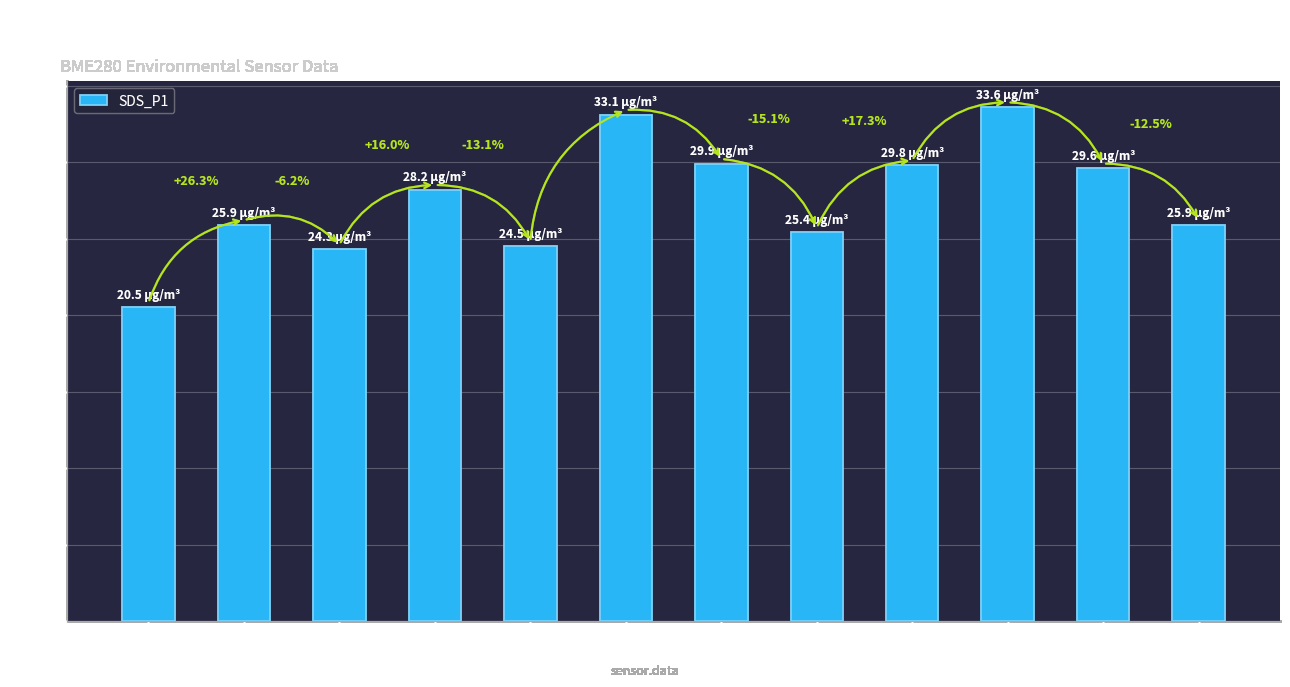

Reading left to right, extract all data points from this chart.

20.5	25.9	24.3	28.2	24.5	33.1	29.9	25.4	29.8	33.6	29.6	25.9